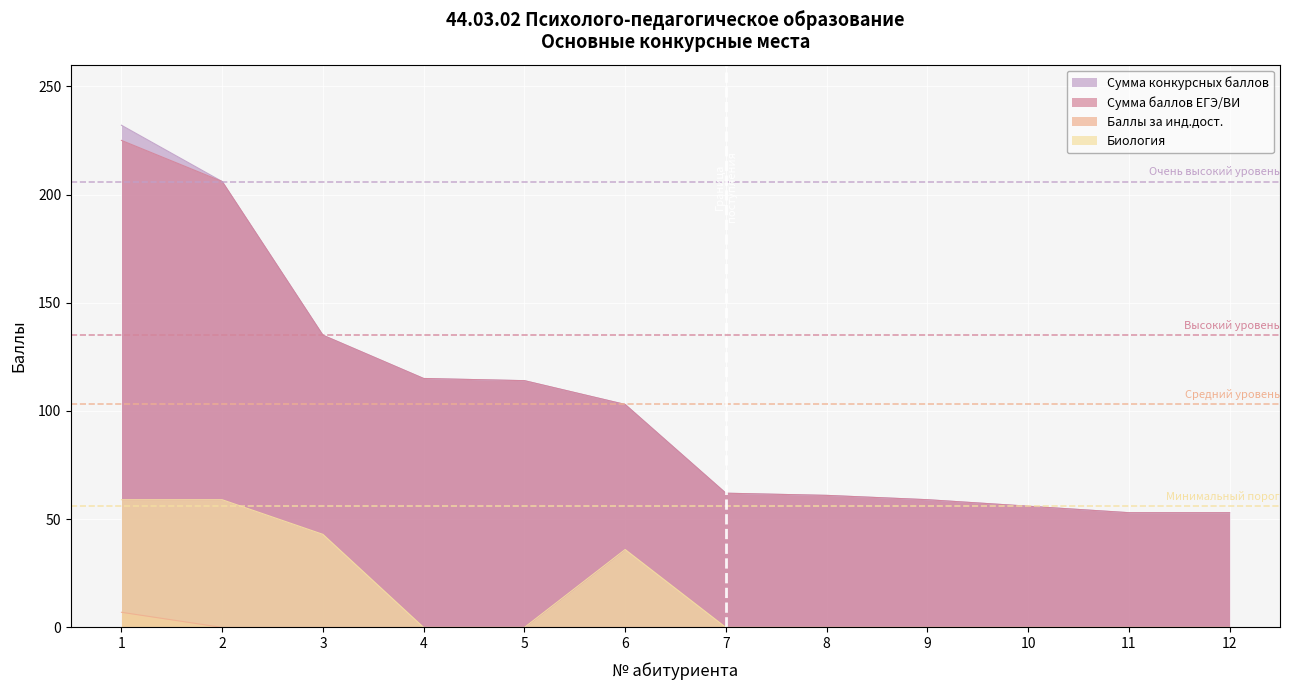

How many Биология values are between 0 and 43?

10